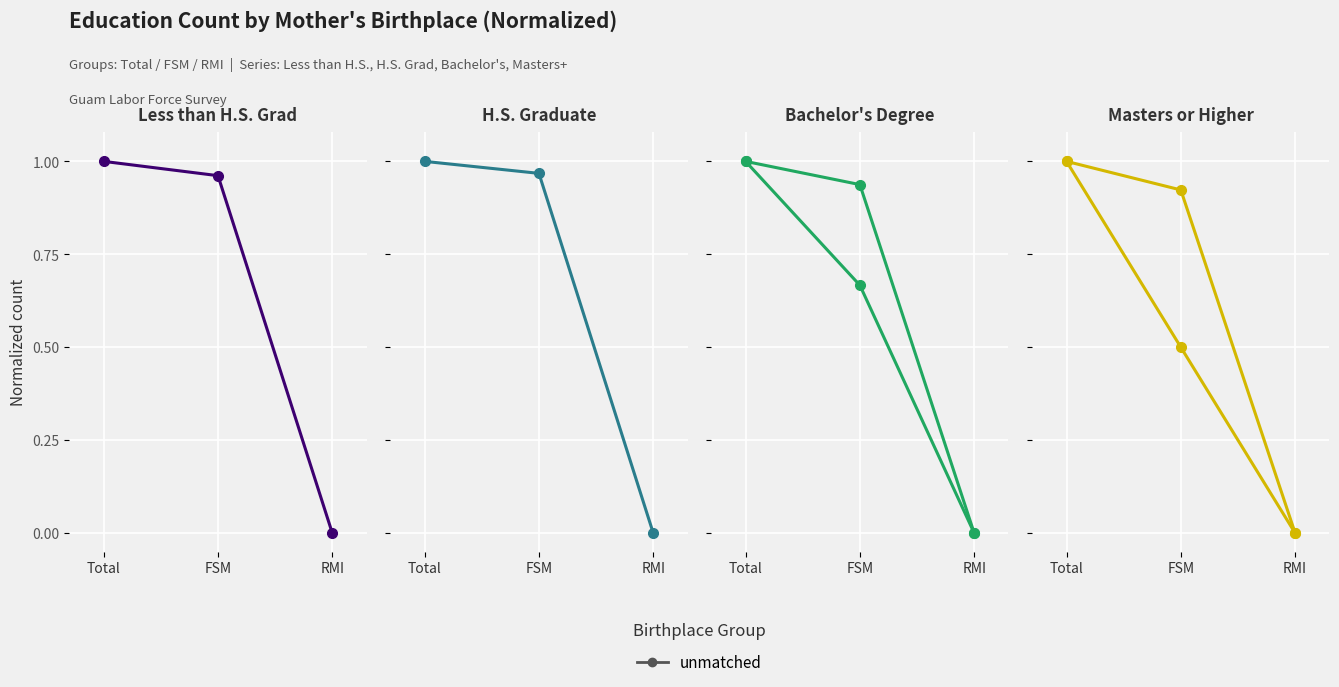

Rank the series by their maximum value, from lowest to highest.

Less than H.S. Grad (All), H.S. Graduate (All), Bachelor's Degree (All), H.S. Graduate (Males), Less than H.S. Grad (Females), Bachelor's Degree (Females)